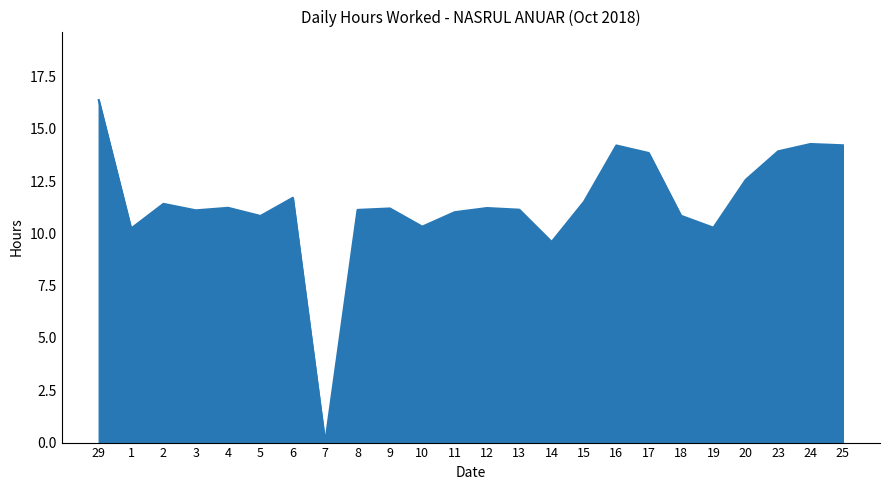

Does the chart have visible grid lines?

No